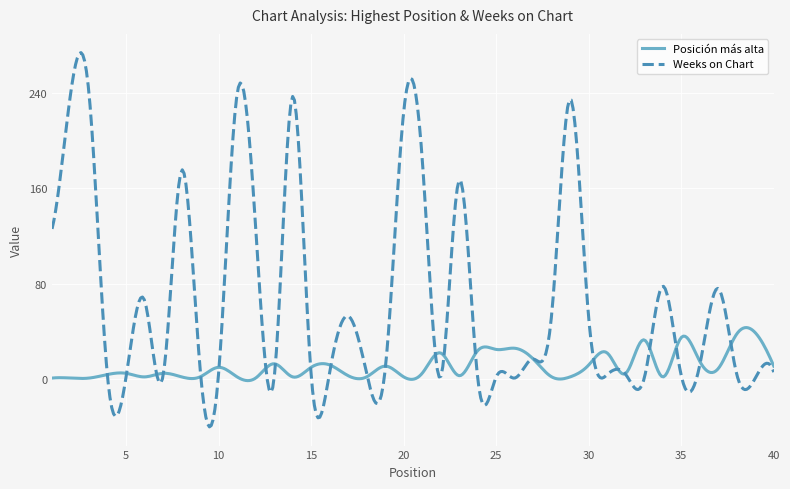

Rank the series by their maximum value, from highest to lowest.

Weeks on Chart, Posición más alta